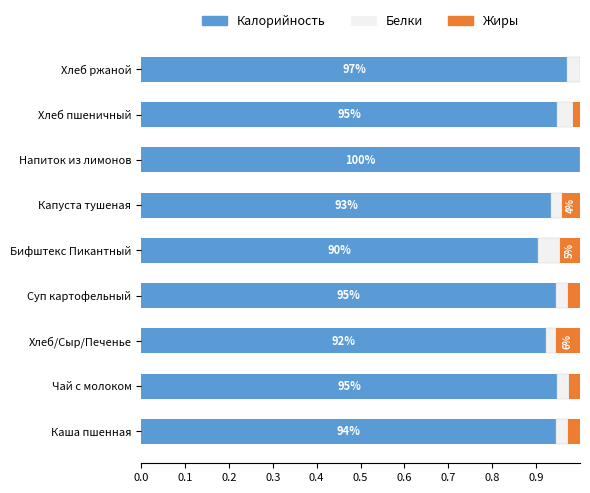

The value of Калорийность at Каша пшенная is 1.3. True or false?

False